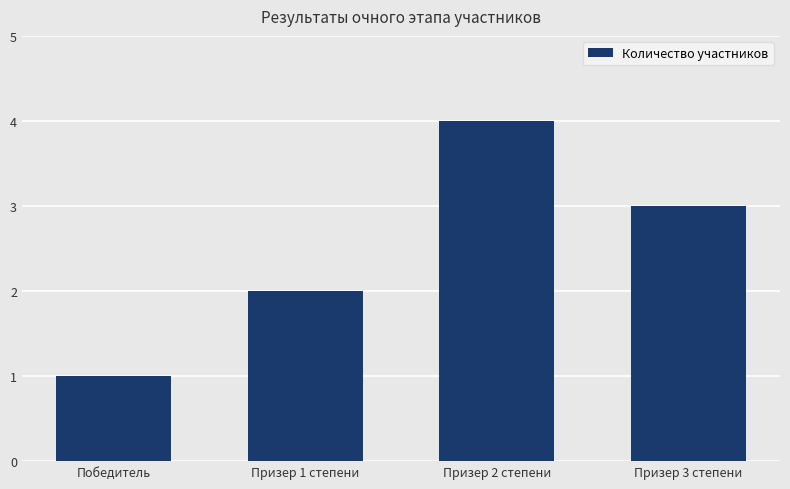

Which has a higher value, Призер 1 степени or Победитель?

Призер 1 степени